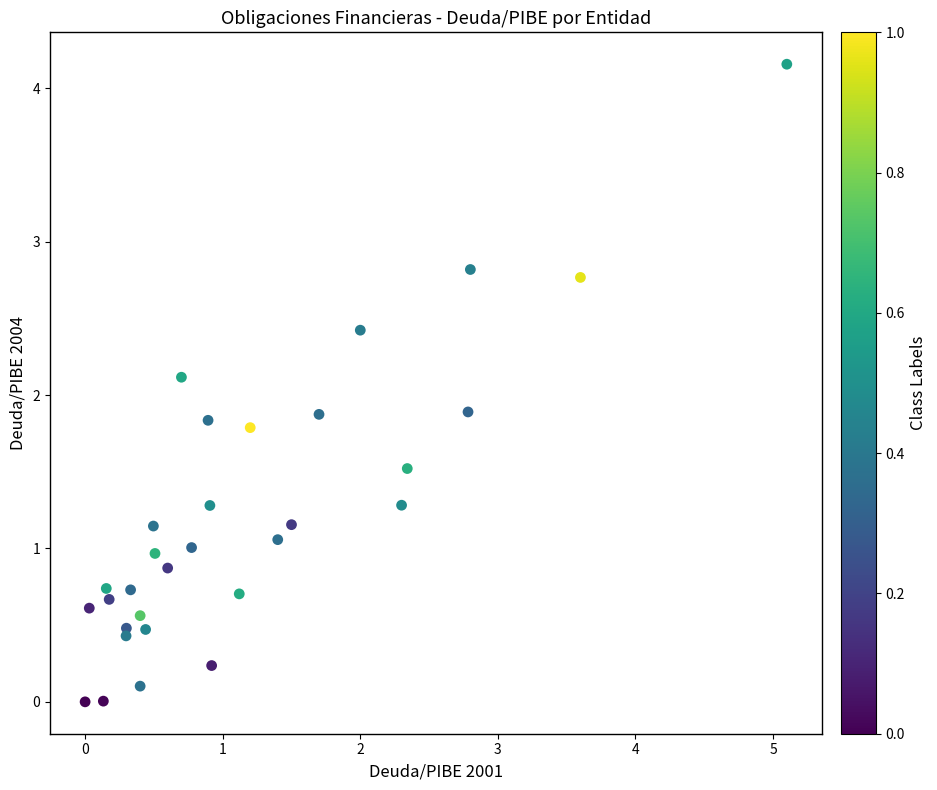

What is the range of Y values (max minus min)?

4.2